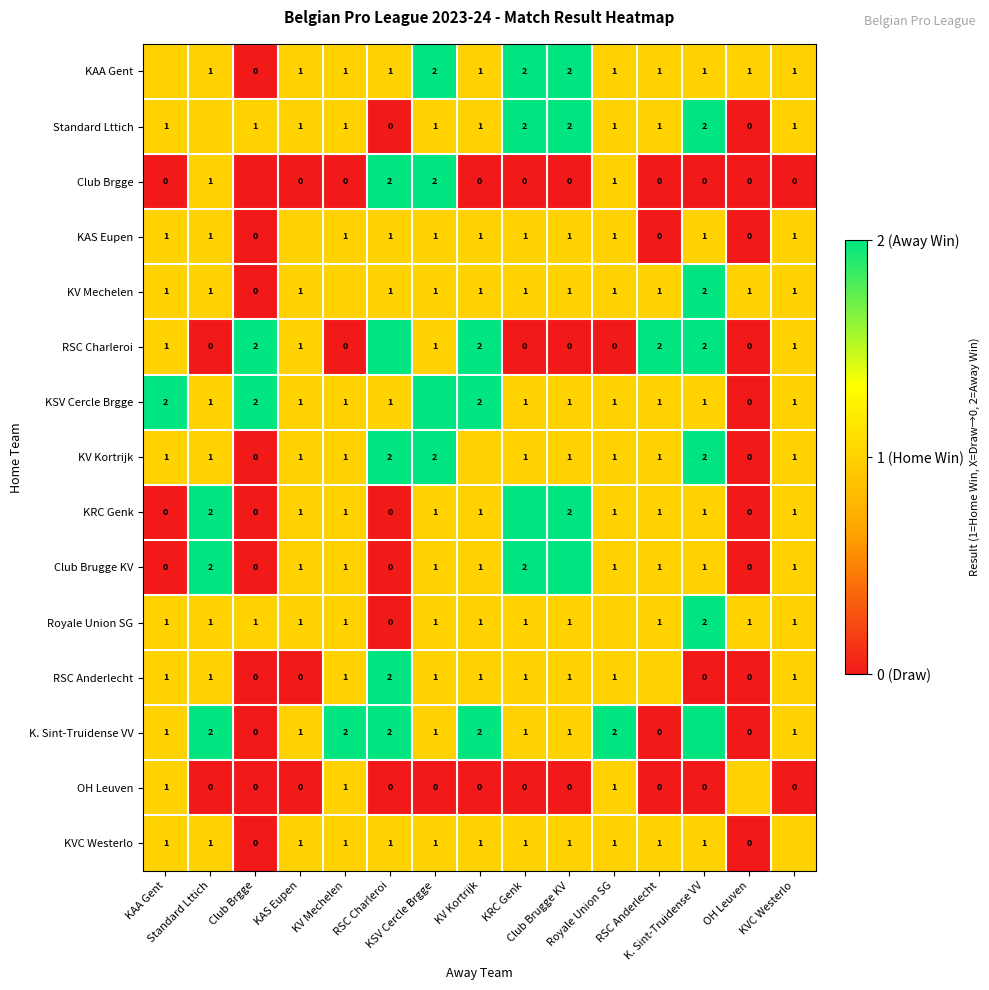

Which series has the largest total across all categories?

KSV Cercle Brgge